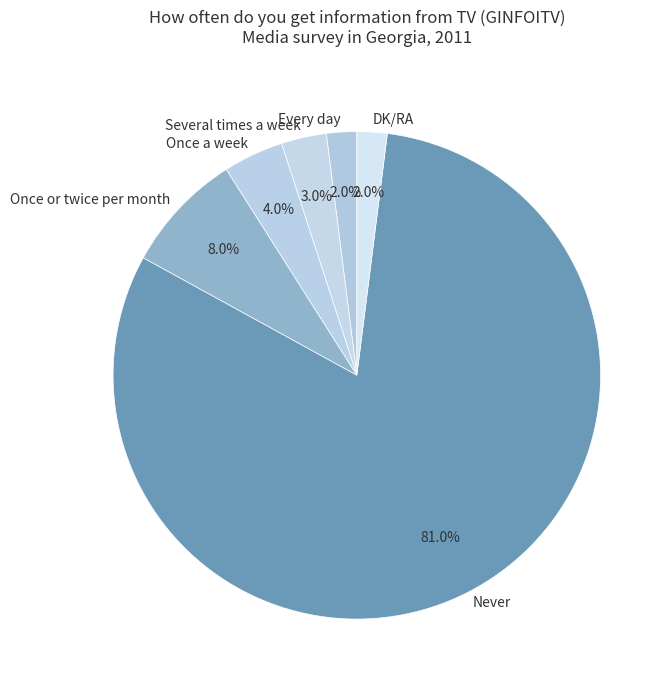

How much of the chart is everything except Never?

19.0%